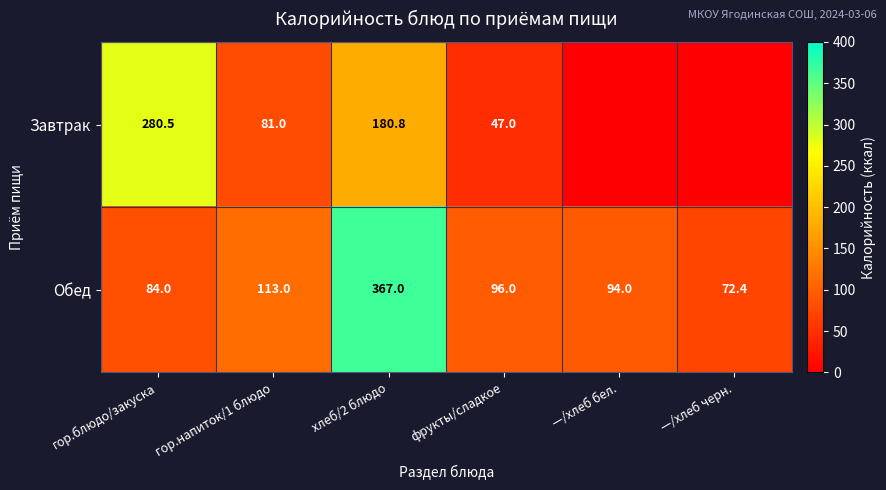

At which label does Обед first exceed 96?

гор.напиток/1 блюдо